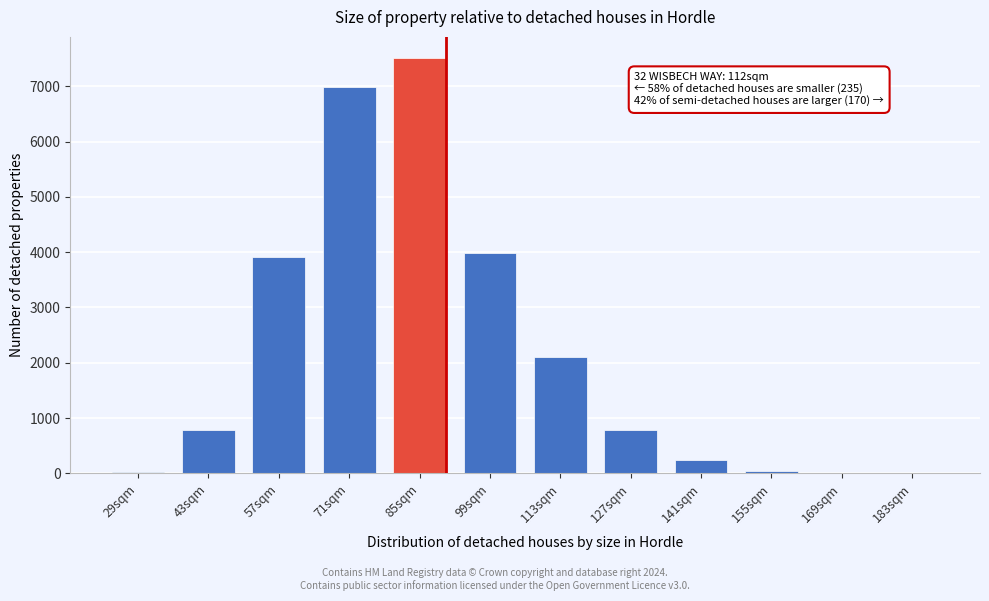

What is the sum of the values at 85sqm and 43sqm?

8305.7